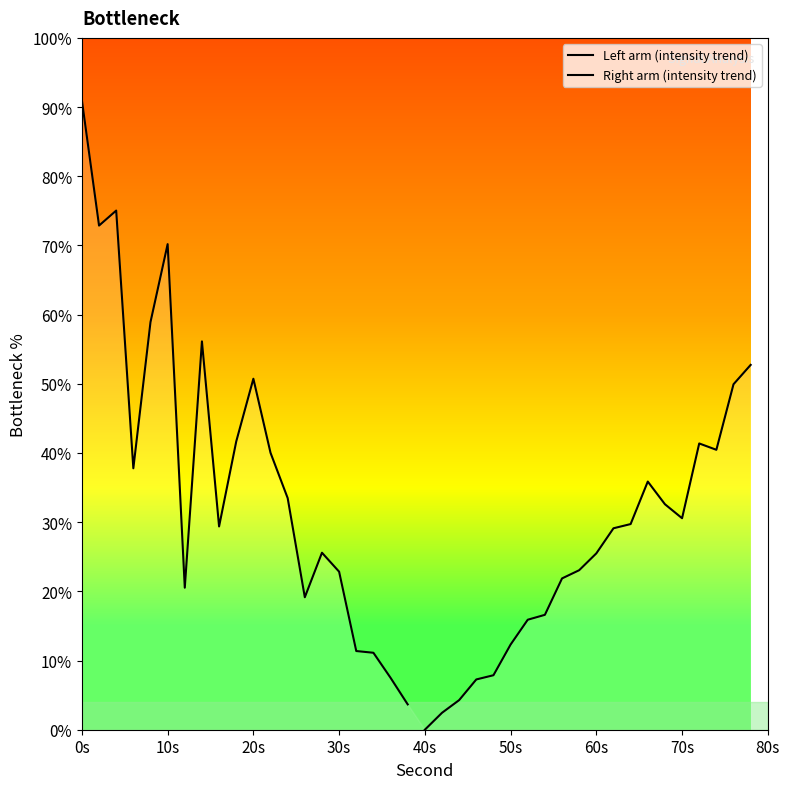

Which series ends up on top after the final intersection of Left arm (intensity trend) and Right arm (intensity trend)?

Right arm (intensity trend)